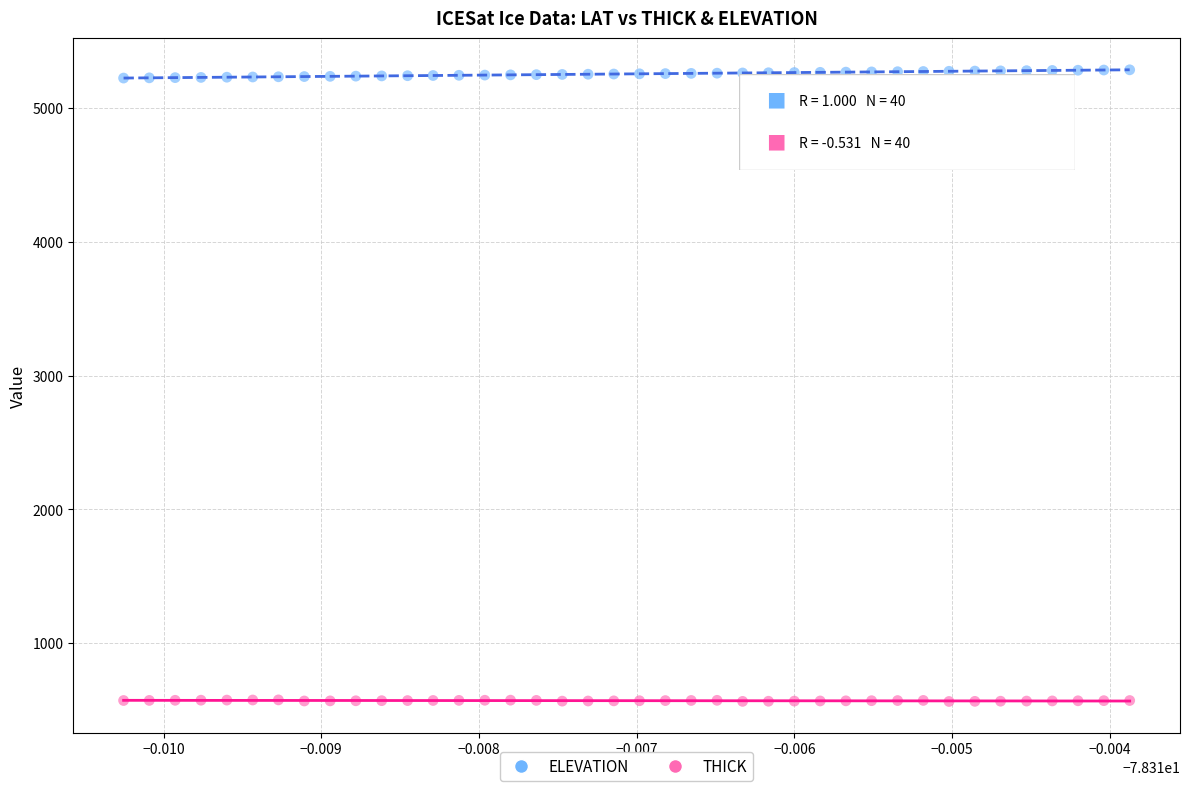

Across all data points, what is the range of Y values (max minus min)?

4723.5